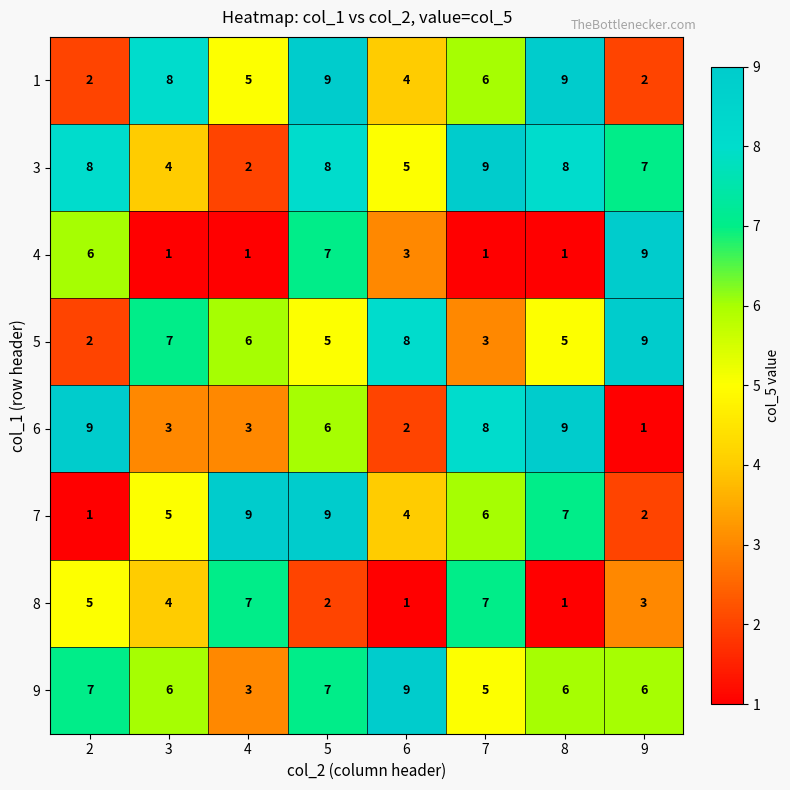

How many data points in 7 are less than 6?

4